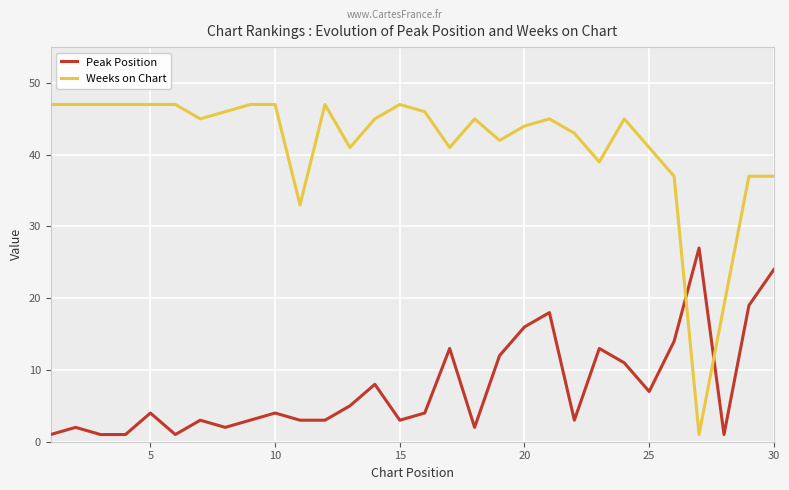

Rank the series by their average value, from highest to lowest.

Weeks on Chart, Peak Position